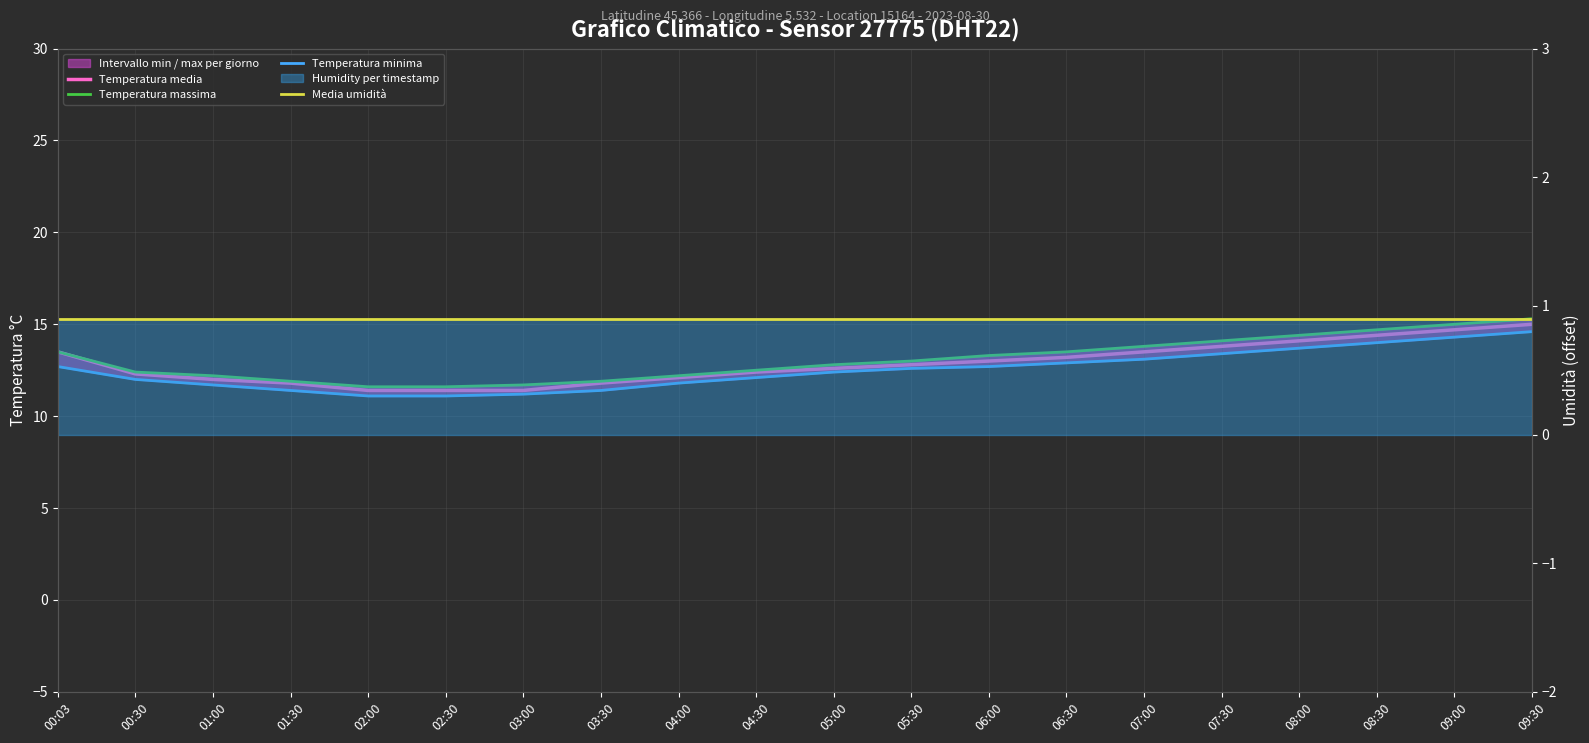

True or false: Temperatura media and Temperatura massima cross at least once.

False